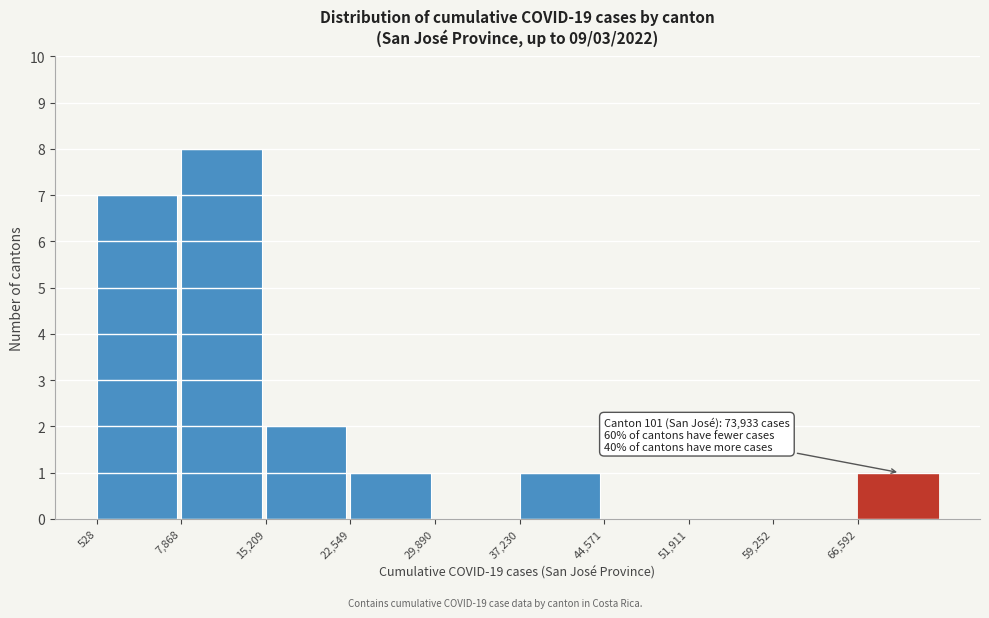

Over which range of the x-axis is the bar tallest?

8000 to 15000